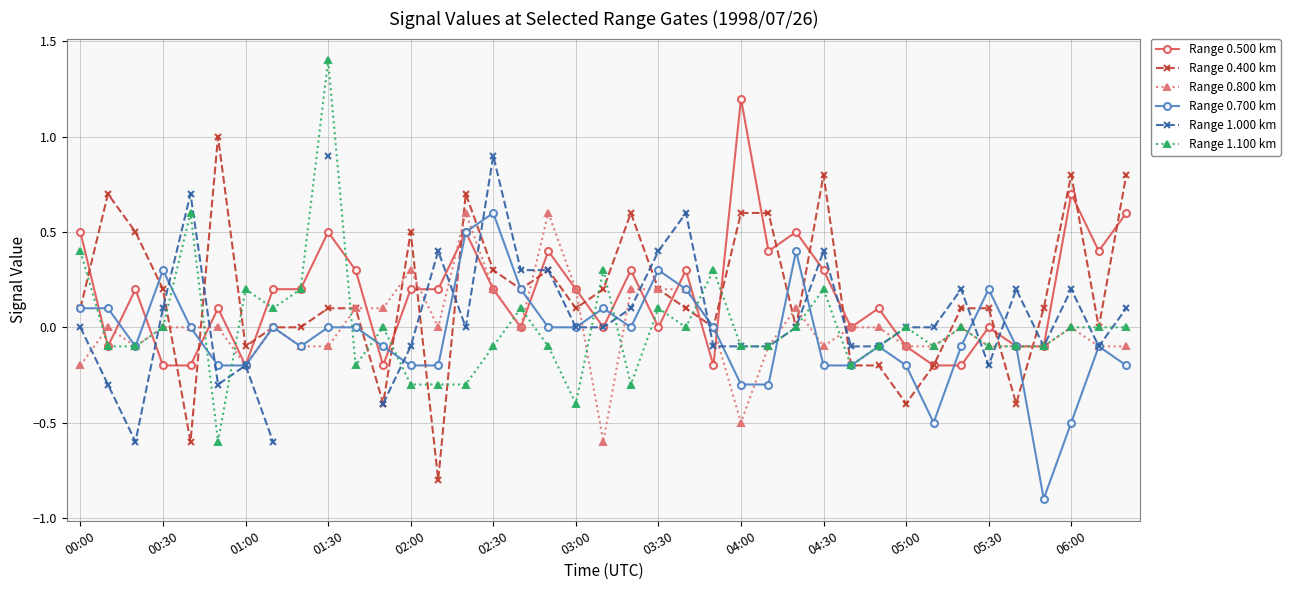

Which category has the highest value in the Range 0.700 km series?

02:30